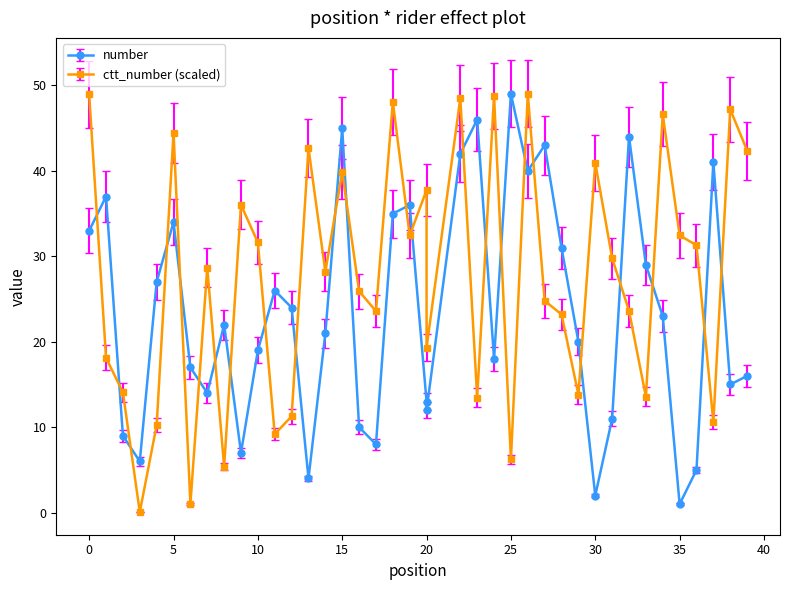

The value of ctt_number at 11 is 9.2. True or false?

True